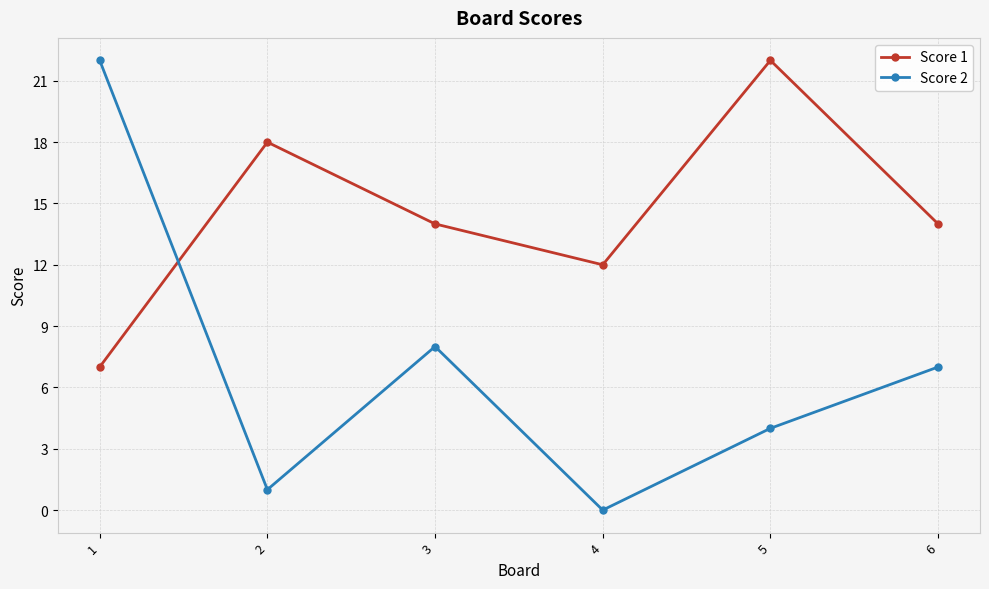

Between which two adjacent categories do Score 1 and Score 2 first intersect?

1 and 2